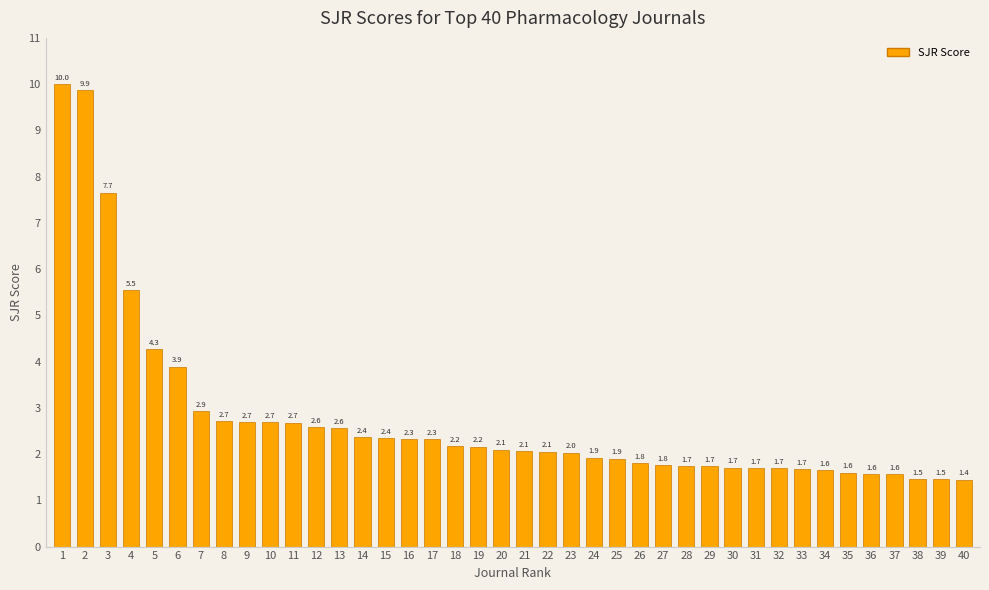

Read the value at 2.

9.9